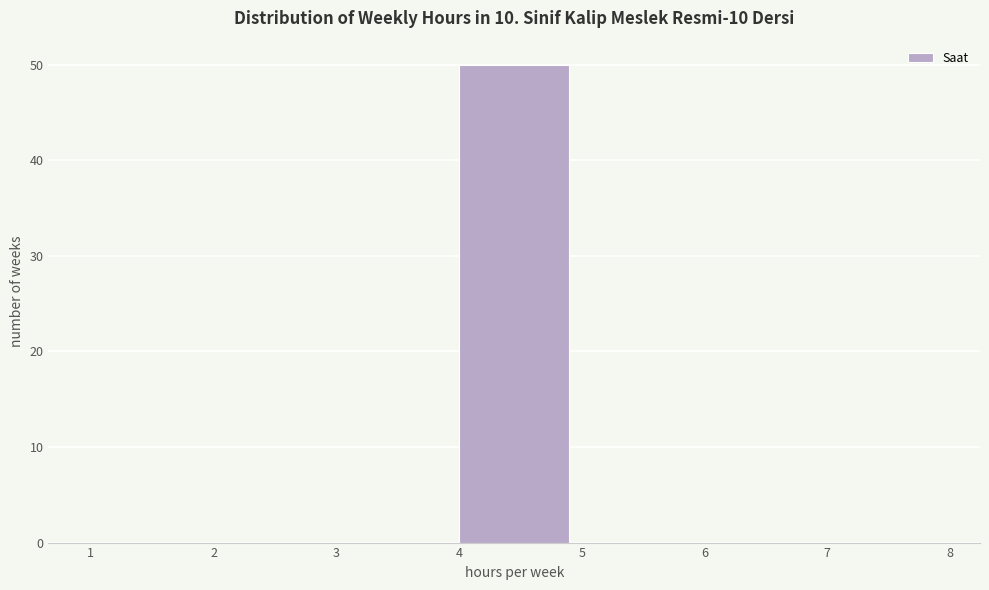

Over which range of the x-axis is the bar tallest?

4 to 5